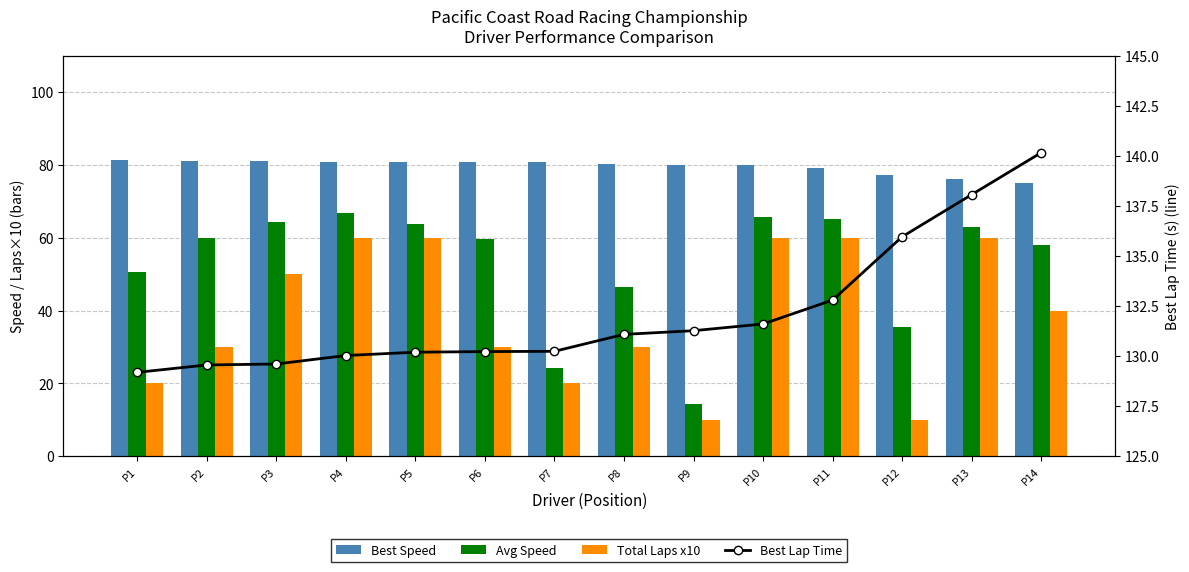

What is the difference between the maximum and minimum values in the Avg Speed series?

52.4